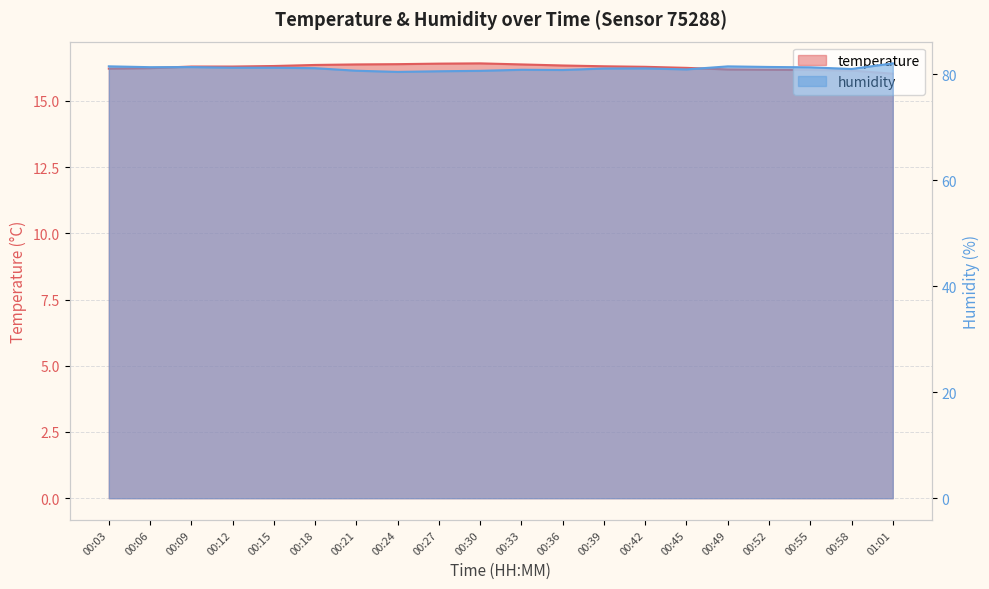

Where is the first local maximum for temperature?

00:30